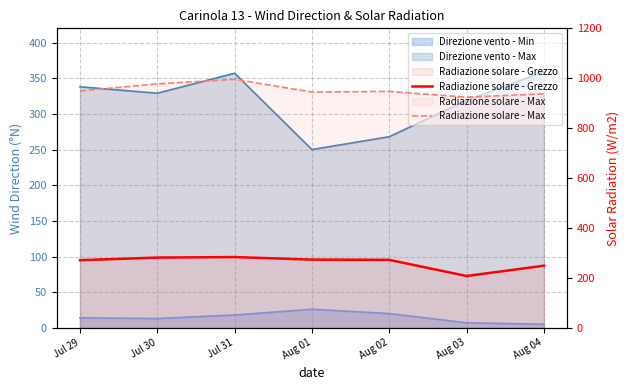

What is the difference between the maximum and minimum values in the Radiazione solare - Max series?

71.4